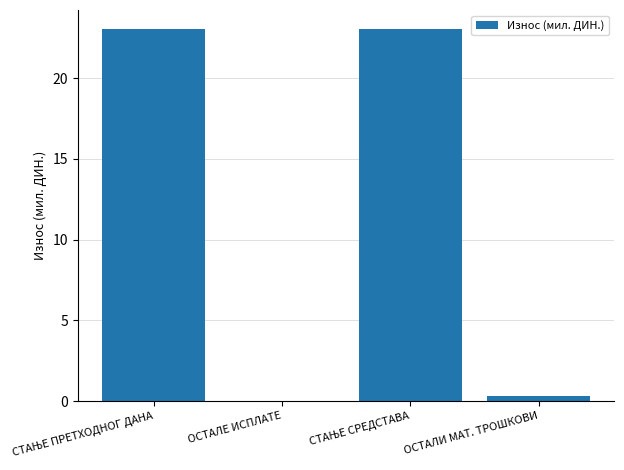

Are the bars horizontal?

No